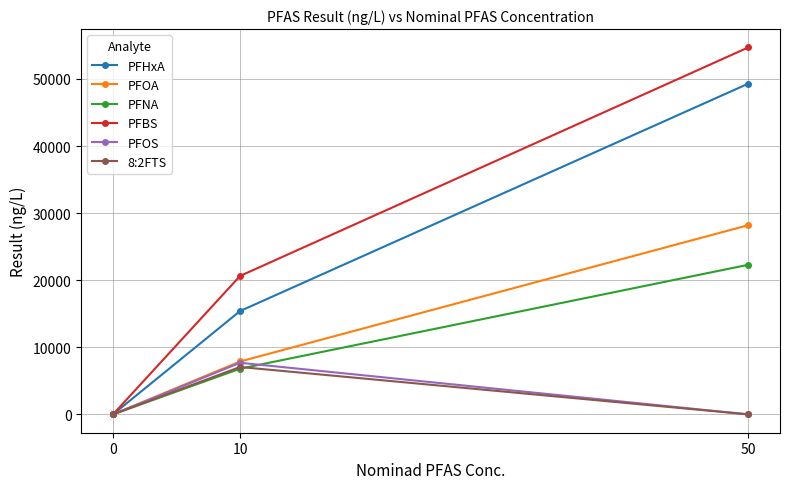

What is the difference between the highest and lowest values at 10?

13823.3